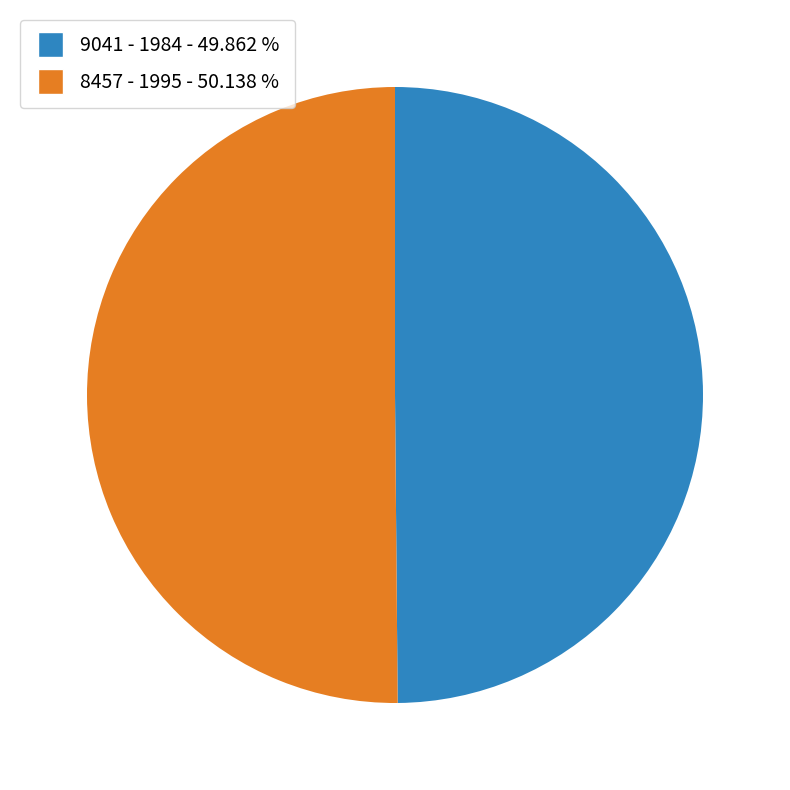

Do 8457 and 9041 together represent more than half of the pie?

Yes